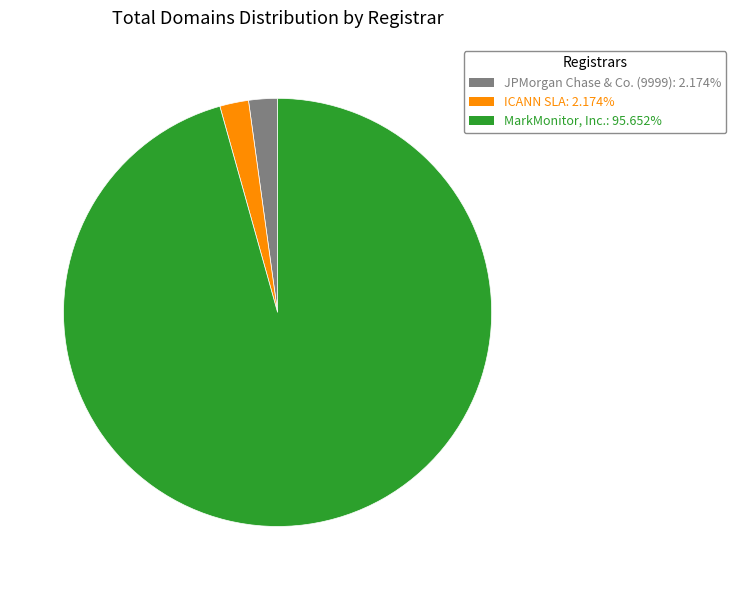

Does any single category account for the majority?

Yes